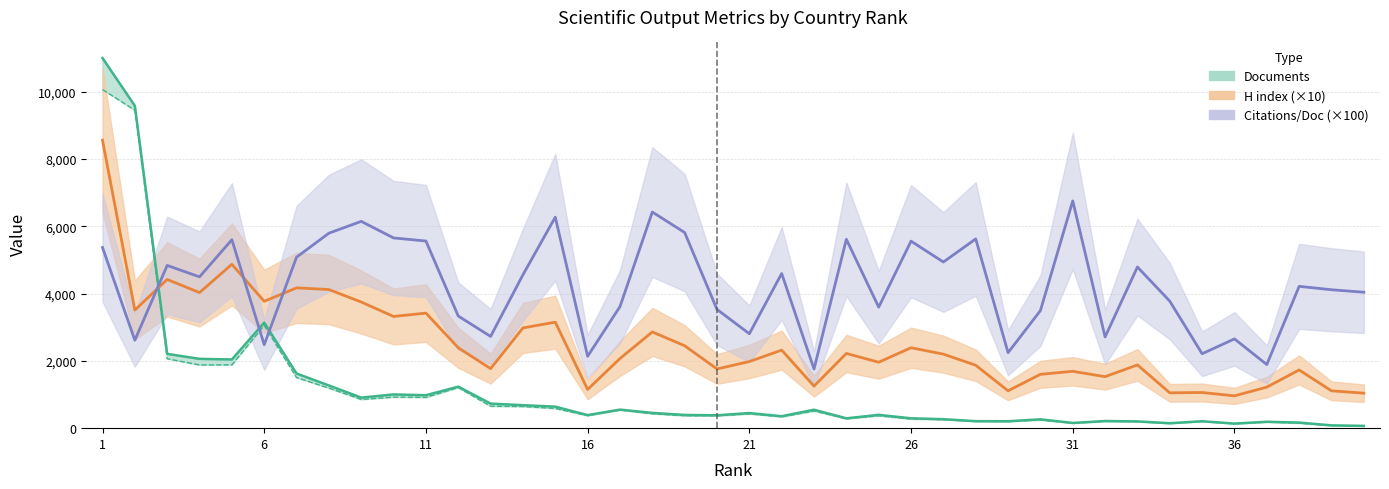

What is the value of the Citations per document point at the 27th from the left?

4938.0